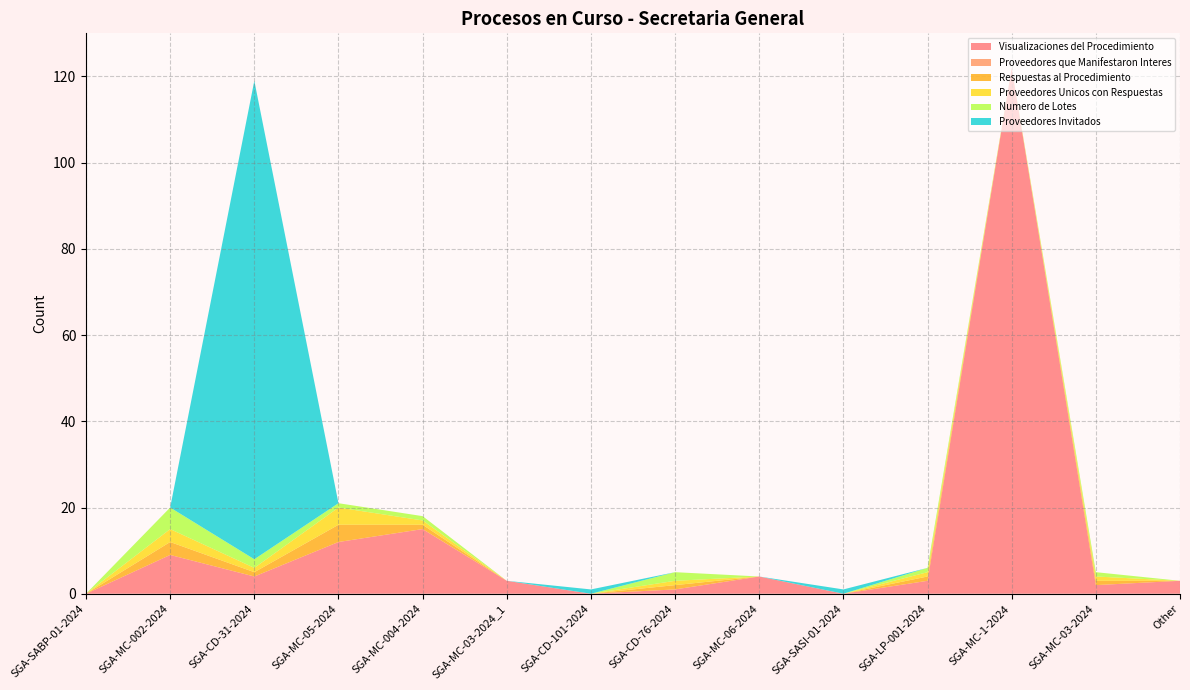

Reading left to right, extract all data points from this chart.

Visualizaciones del Procedimiento: SGA-SABP-01-2024=0	SGA-MC-002-2024=9	SGA-CD-31-2024=4	SGA-MC-05-2024=12	SGA-MC-004-2024=15	SGA-MC-03-2024_1=3	SGA-CD-101-2024=0	SGA-CD-76-2024=1	SGA-MC-06-2024=4	SGA-SASI-01-2024=0	SGA-LP-001-2024=3	SGA-MC-1-2024=122	SGA-MC-03-2024=2	Other=3
Proveedores que Manifestaron Interes: SGA-SABP-01-2024=0	SGA-MC-002-2024=0	SGA-CD-31-2024=0	SGA-MC-05-2024=0	SGA-MC-004-2024=0	SGA-MC-03-2024_1=0	SGA-CD-101-2024=0	SGA-CD-76-2024=0	SGA-MC-06-2024=0	SGA-SASI-01-2024=0	SGA-LP-001-2024=0	SGA-MC-1-2024=0	SGA-MC-03-2024=0	Other=0
Respuestas al Procedimiento: SGA-SABP-01-2024=0	SGA-MC-002-2024=3	SGA-CD-31-2024=1	SGA-MC-05-2024=4	SGA-MC-004-2024=1	SGA-MC-03-2024_1=0	SGA-CD-101-2024=0	SGA-CD-76-2024=1	SGA-MC-06-2024=0	SGA-SASI-01-2024=0	SGA-LP-001-2024=1	SGA-MC-1-2024=0	SGA-MC-03-2024=1	Other=0
Proveedores Unicos con Respuestas: SGA-SABP-01-2024=0	SGA-MC-002-2024=3	SGA-CD-31-2024=1	SGA-MC-05-2024=4	SGA-MC-004-2024=1	SGA-MC-03-2024_1=0	SGA-CD-101-2024=0	SGA-CD-76-2024=1	SGA-MC-06-2024=0	SGA-SASI-01-2024=0	SGA-LP-001-2024=1	SGA-MC-1-2024=0	SGA-MC-03-2024=1	Other=0
Numero de Lotes: SGA-SABP-01-2024=0	SGA-MC-002-2024=5	SGA-CD-31-2024=2	SGA-MC-05-2024=1	SGA-MC-004-2024=1	SGA-MC-03-2024_1=0	SGA-CD-101-2024=0	SGA-CD-76-2024=2	SGA-MC-06-2024=0	SGA-SASI-01-2024=0	SGA-LP-001-2024=1	SGA-MC-1-2024=0	SGA-MC-03-2024=1	Other=0
Proveedores Invitados: SGA-SABP-01-2024=0	SGA-MC-002-2024=0	SGA-CD-31-2024=111	SGA-MC-05-2024=0	SGA-MC-004-2024=0	SGA-MC-03-2024_1=0	SGA-CD-101-2024=1	SGA-CD-76-2024=0	SGA-MC-06-2024=0	SGA-SASI-01-2024=1	SGA-LP-001-2024=0	SGA-MC-1-2024=0	SGA-MC-03-2024=0	Other=0